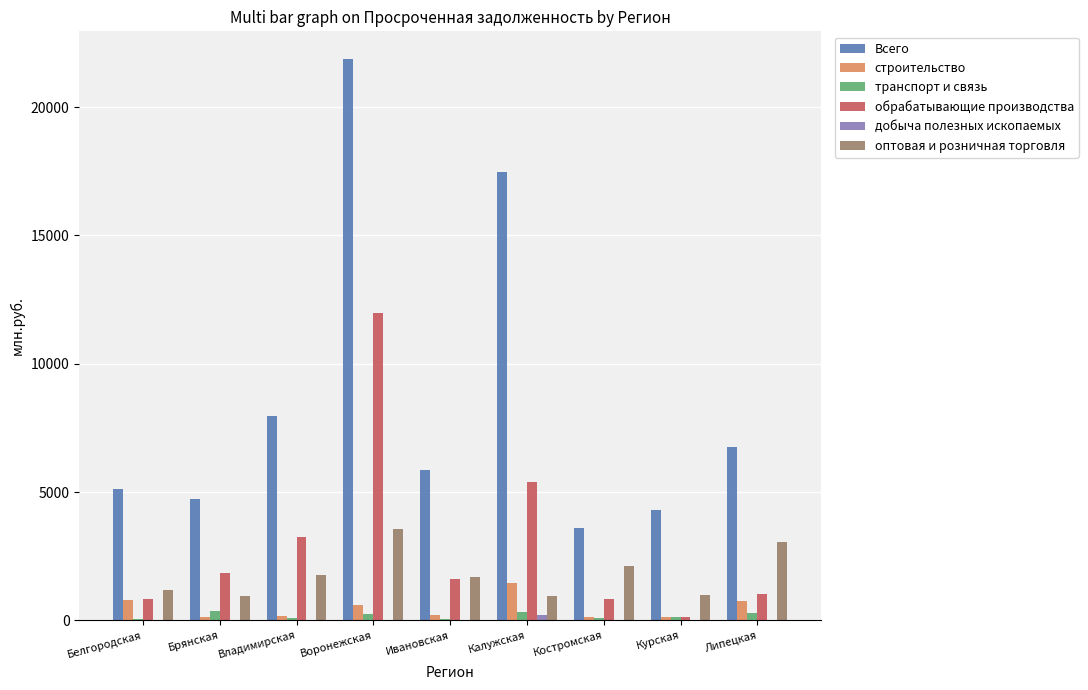

True or false: Всего has a value of 4283 at Курская.

True